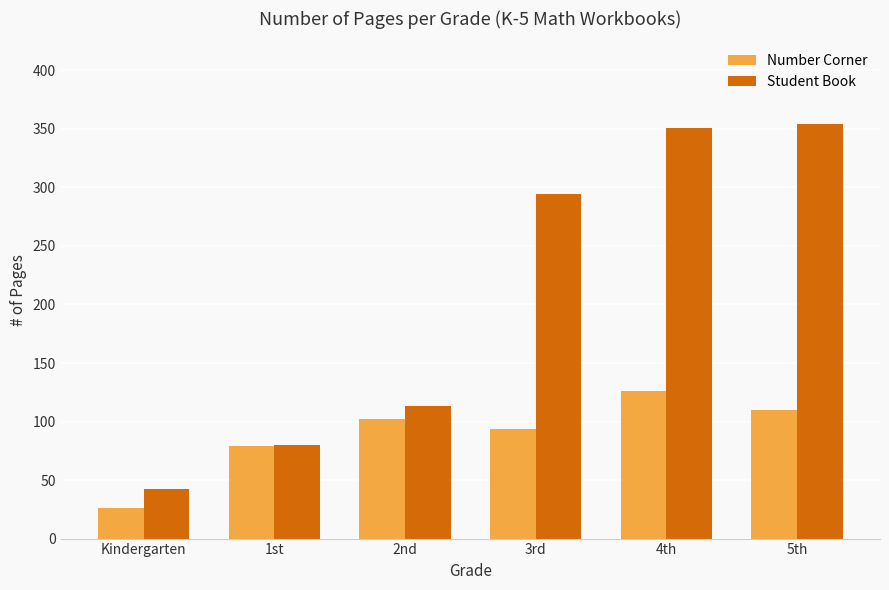

True or false: Student Book has a value of 497 at 4th.

False